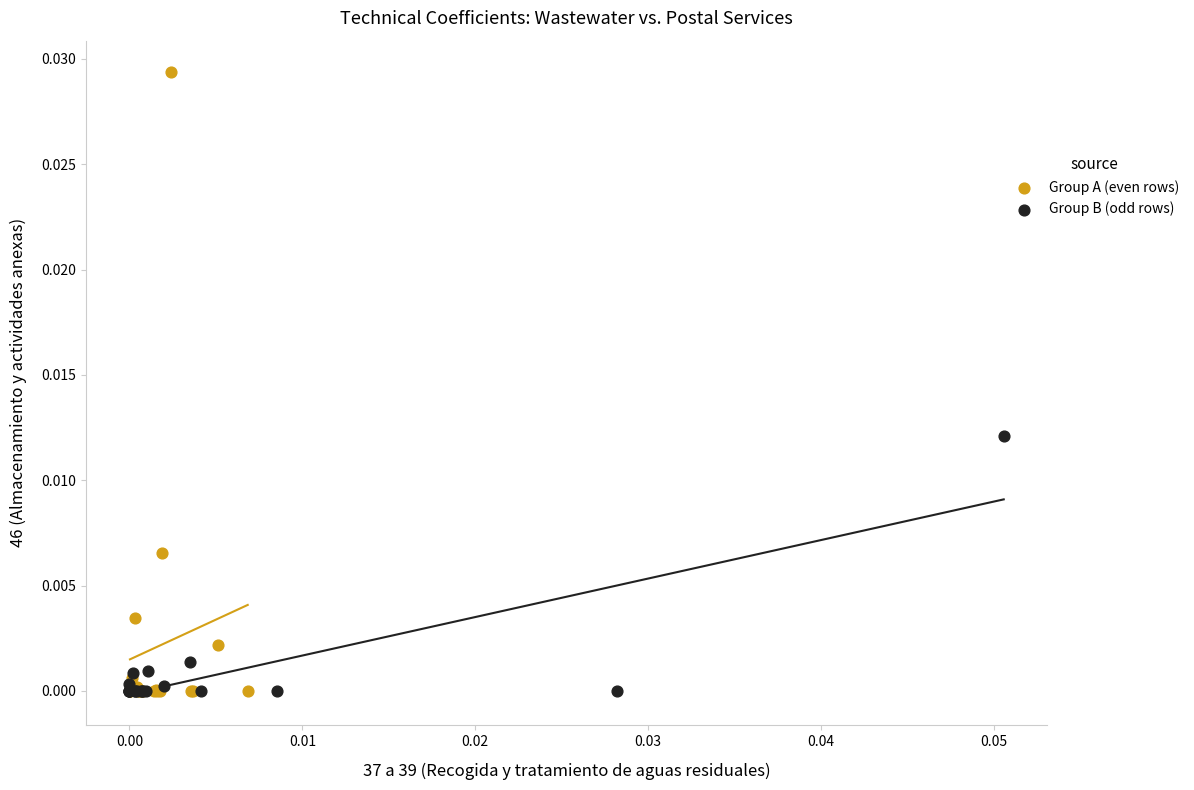

Which series reaches the maximum Y coordinate?

Group A (even rows)